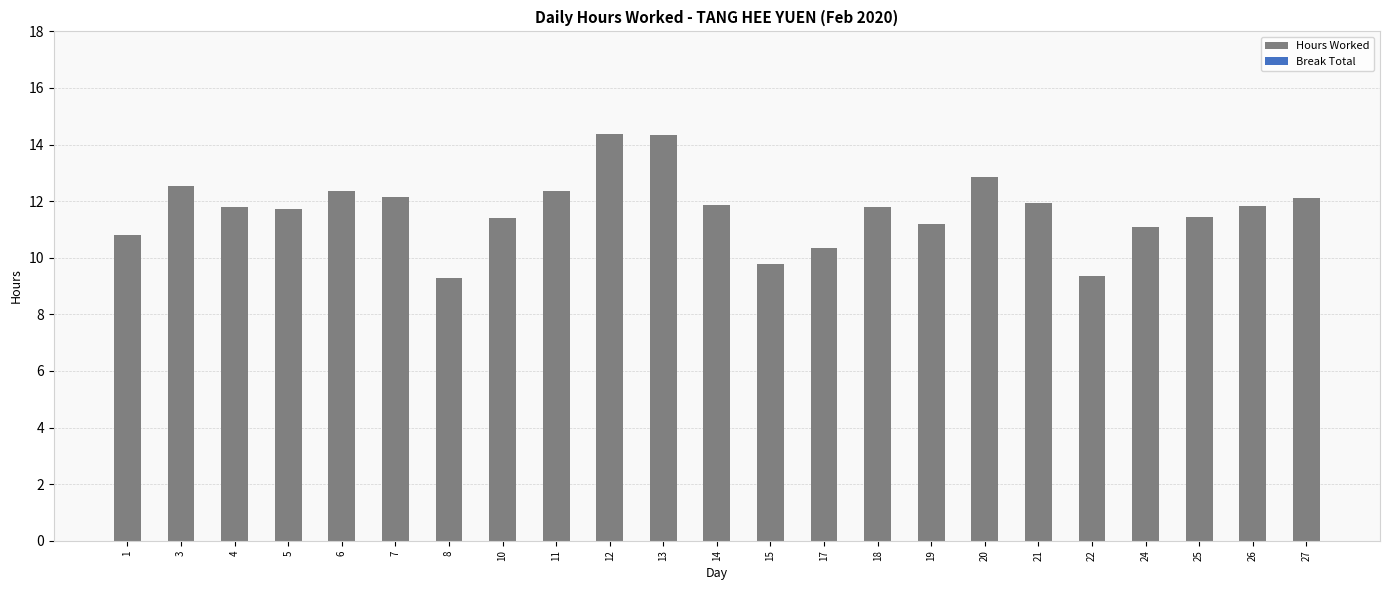

What is the average value?

11.7